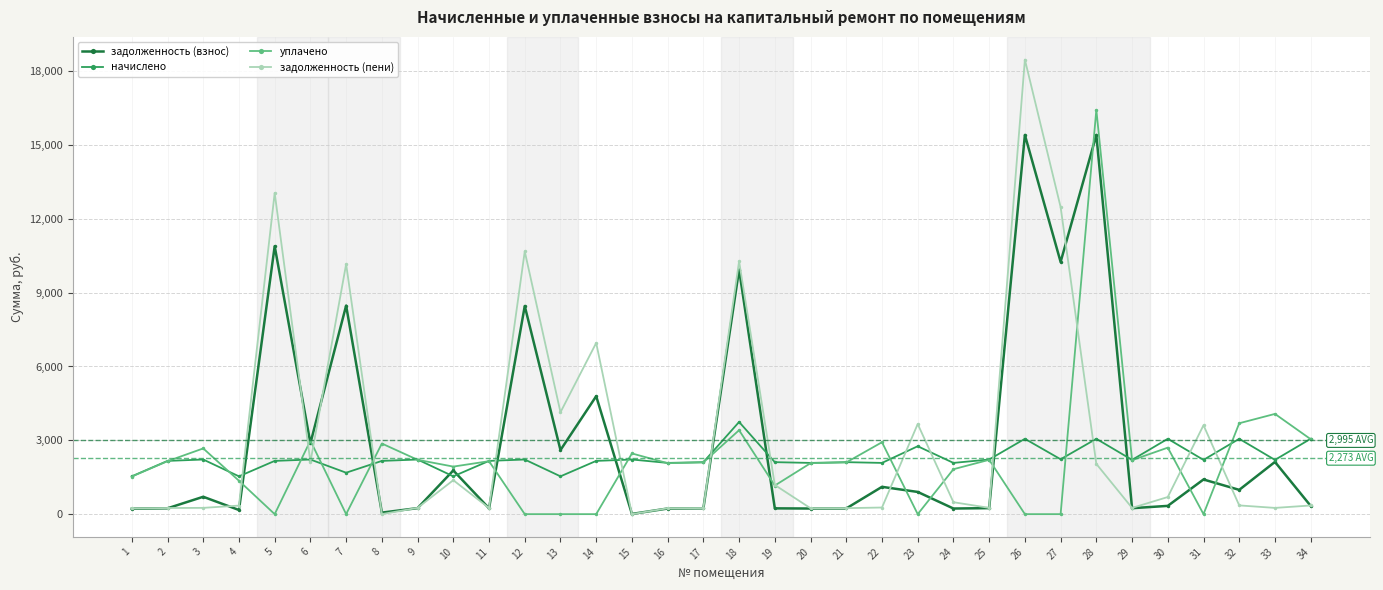

What is the greatest value displayed?

18469.8